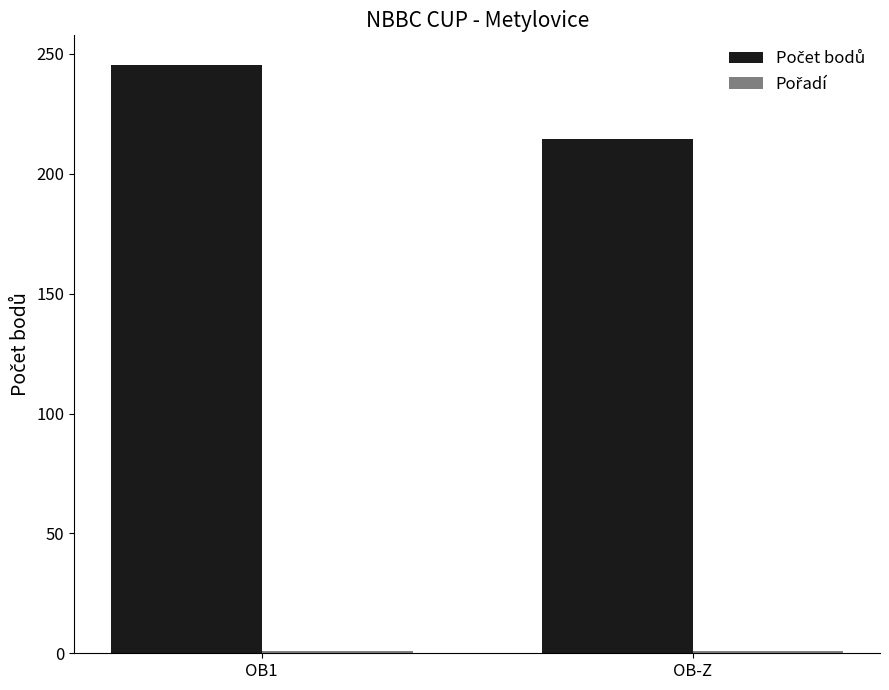

At which category is the sum across all series the highest?

OB1